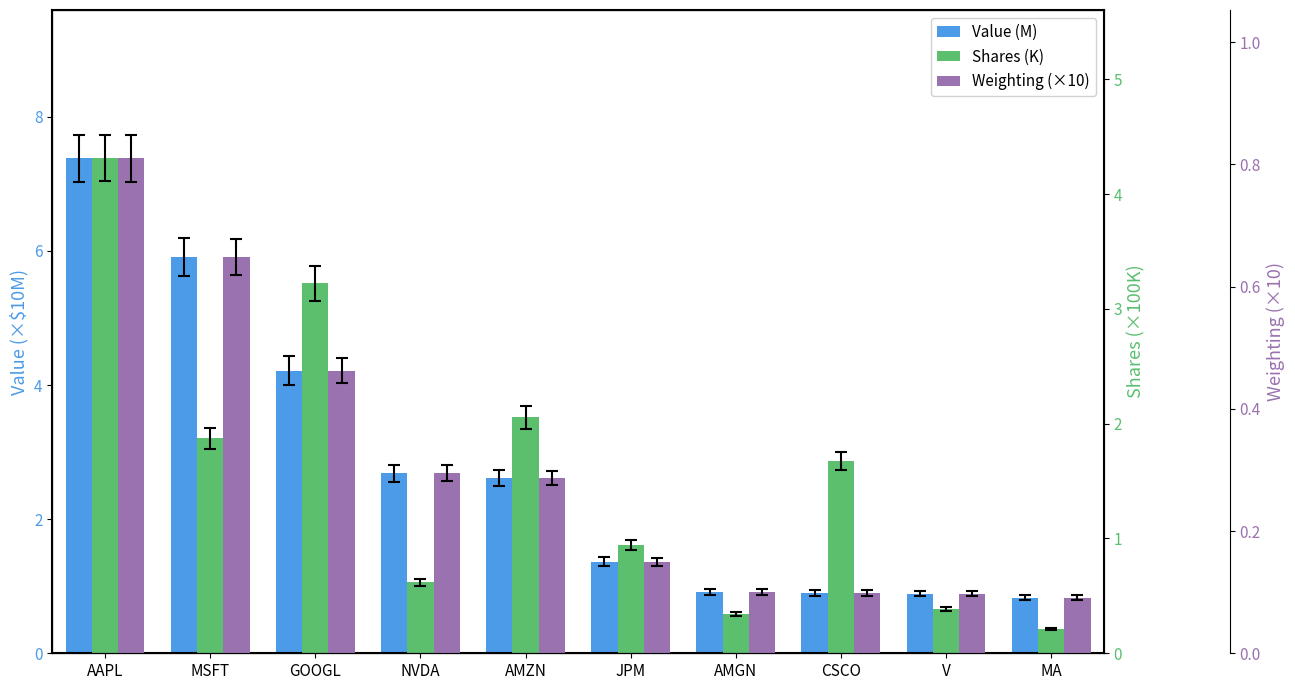

What is the sum of the Weighting (×10) values at AAPL and MA?

0.9